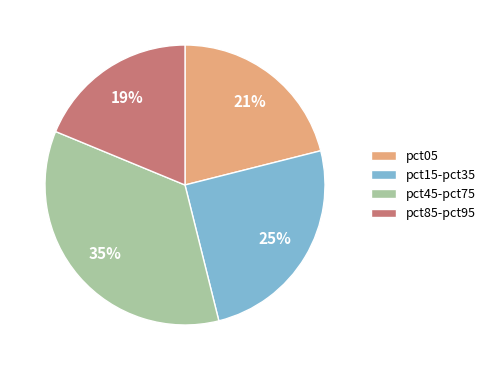

To the nearest percent, what percentage of the pie is pct45-pct75?

35%